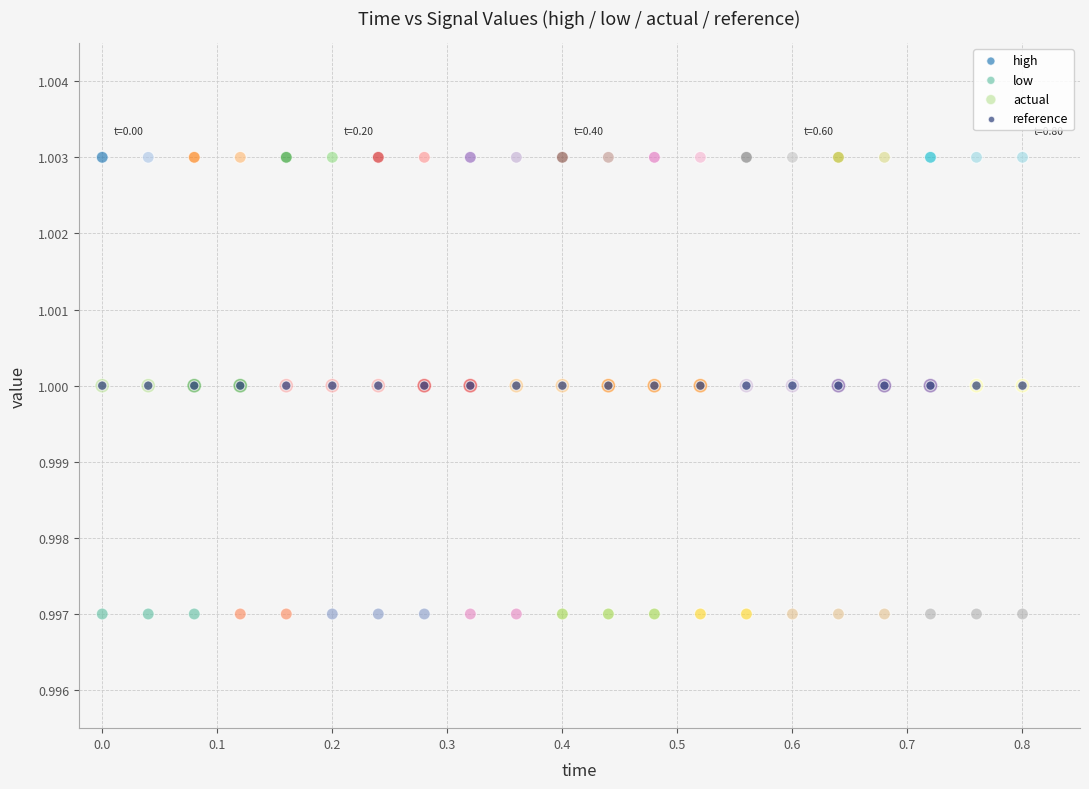

What are all the series names shown in the legend?

high, low, actual, reference